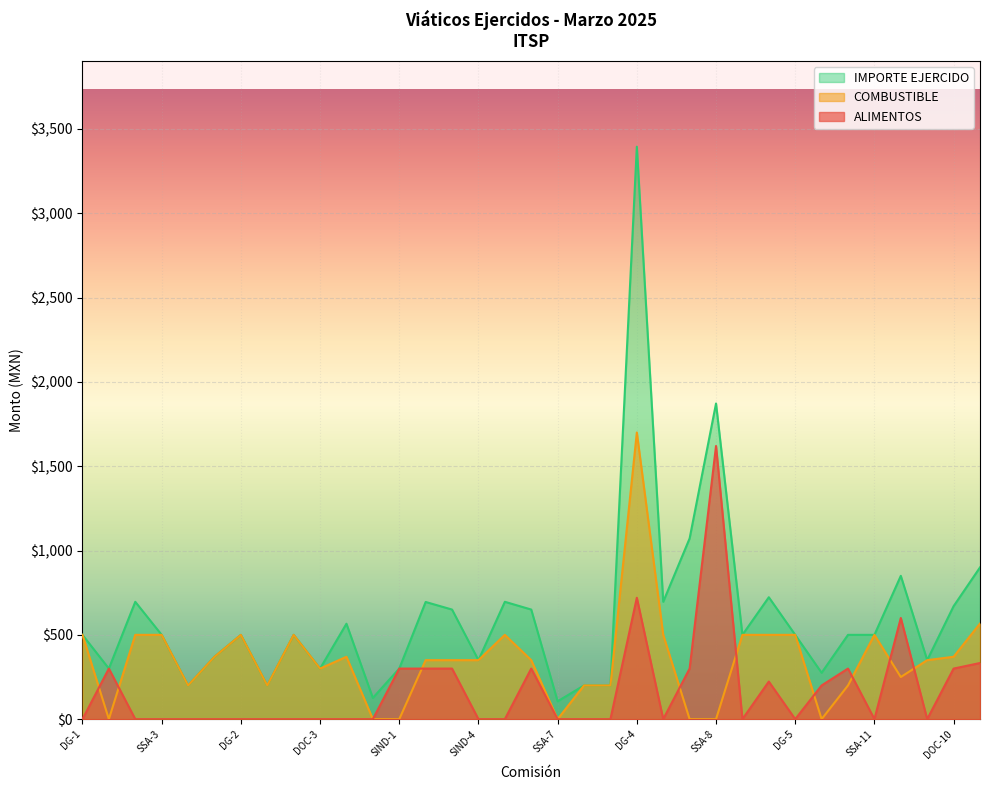

Which series changed the most between DG-1 and SV-1?

COMBUSTIBLE